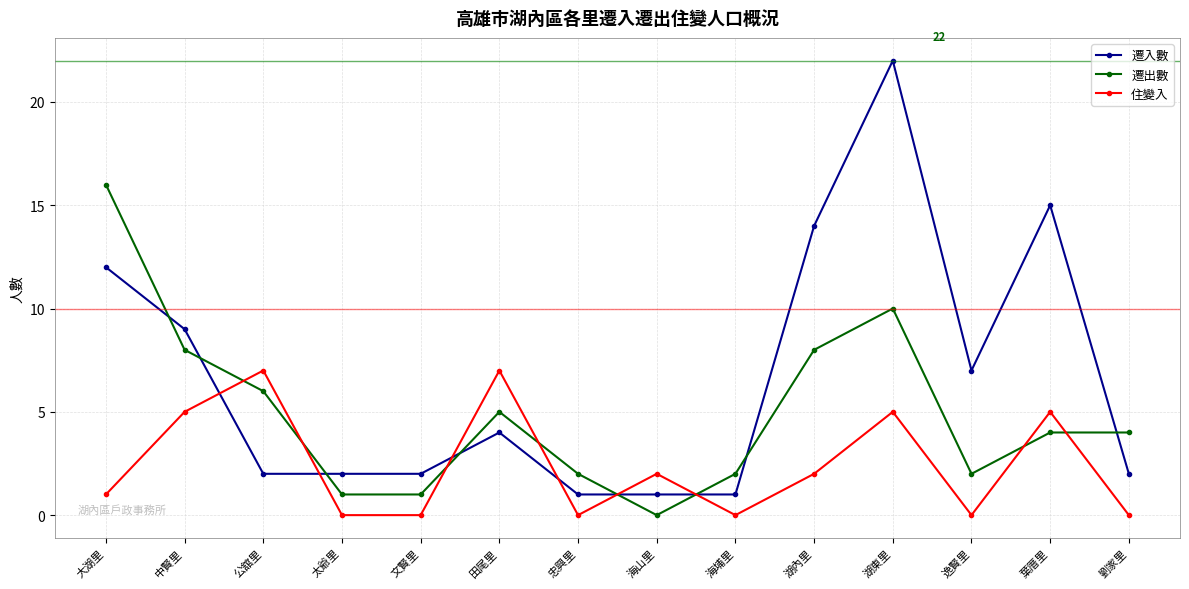

Reading left to right, extract all data points from this chart.

遷入數: 大湖里=12	中賢里=9	公舘里=2	太爺里=2	文賢里=2	田尾里=4	忠興里=1	海山里=1	海埔里=1	湖內里=14	湖東里=22	逸賢里=7	葉厝里=15	劉家里=2
遷出數: 大湖里=16	中賢里=8	公舘里=6	太爺里=1	文賢里=1	田尾里=5	忠興里=2	海山里=0	海埔里=2	湖內里=8	湖東里=10	逸賢里=2	葉厝里=4	劉家里=4
住變入: 大湖里=1	中賢里=5	公舘里=7	太爺里=0	文賢里=0	田尾里=7	忠興里=0	海山里=2	海埔里=0	湖內里=2	湖東里=5	逸賢里=0	葉厝里=5	劉家里=0